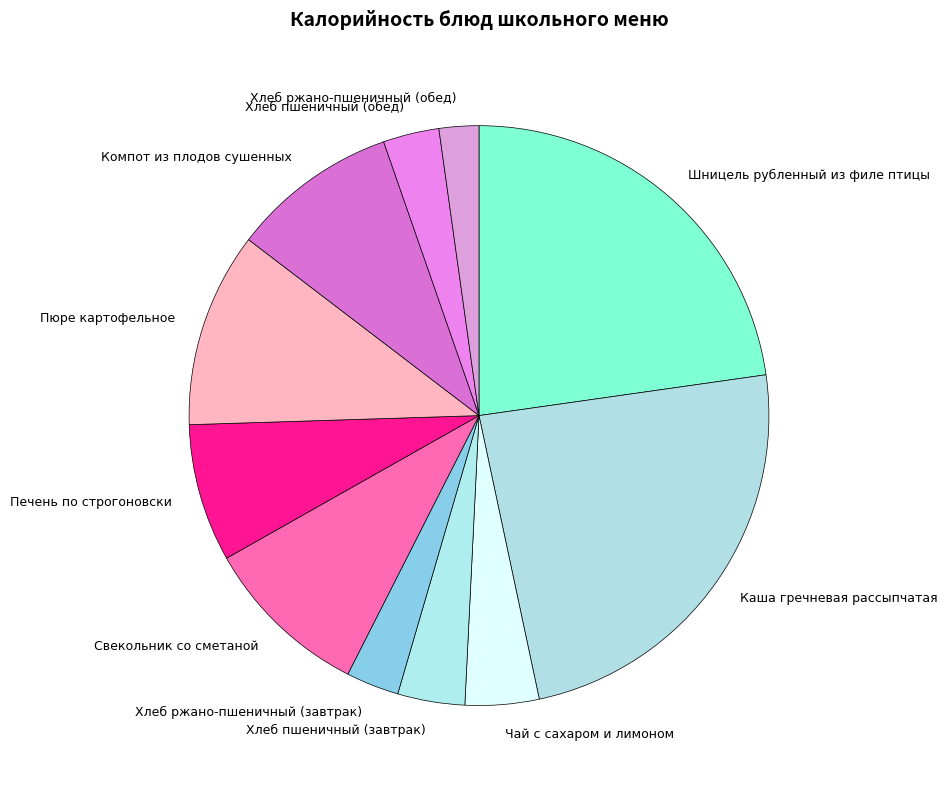

How many slices are in this pie chart?

11